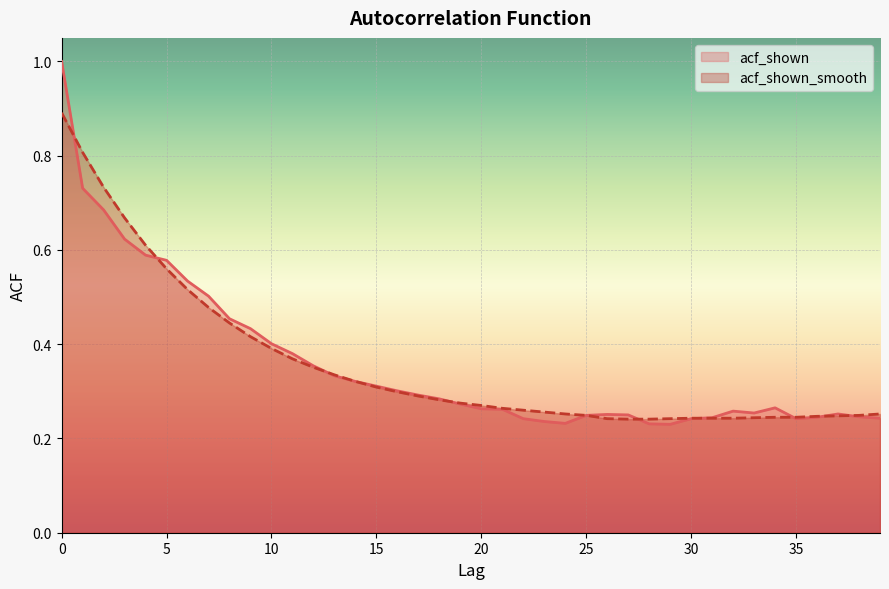

Does the chart display data point markers on the line(s)?

No